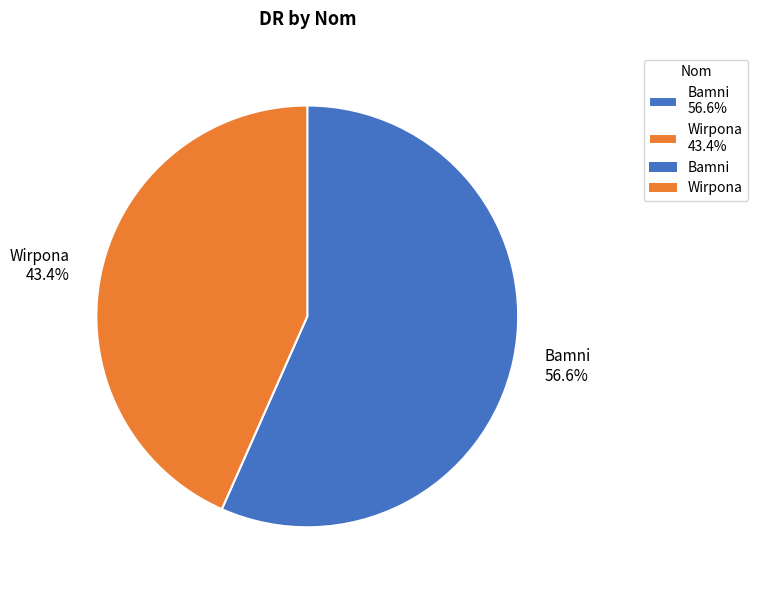

What is the total percentage of Wirpona and Bamni?

100.0%